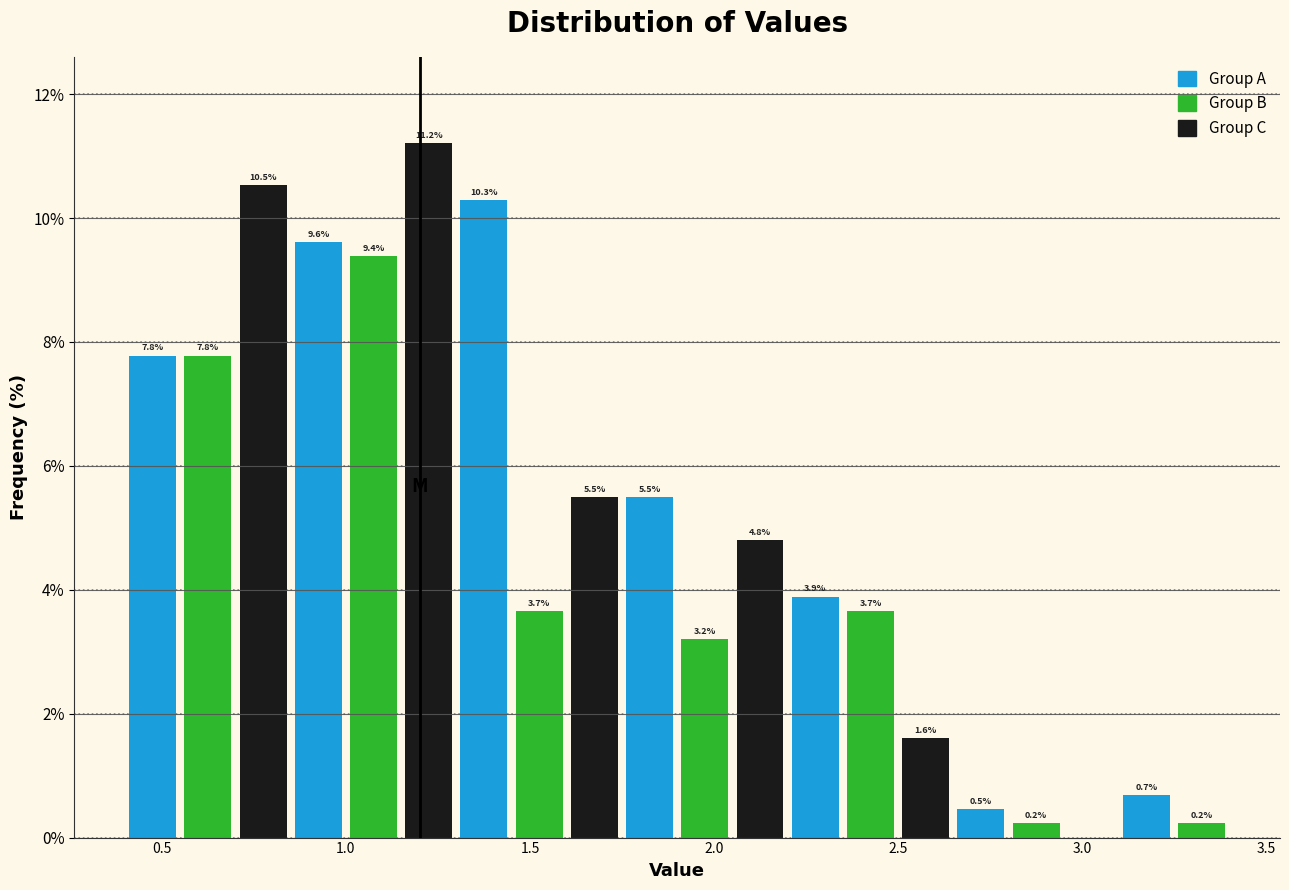

Around what value on the x-axis is the tallest bar? Give the approximate position of its centre, as read against the axis.

1.25